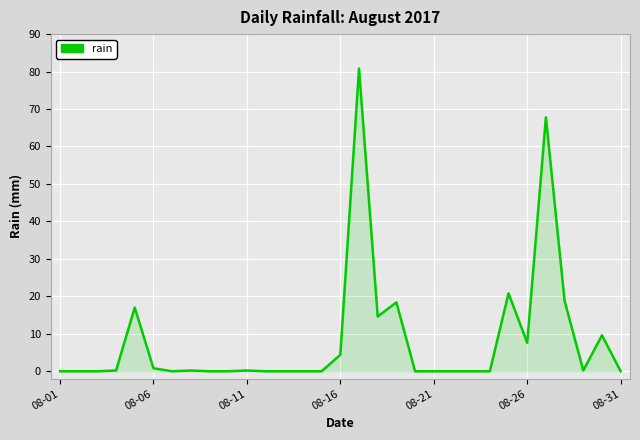

What is the maximum value shown in the chart?

80.8